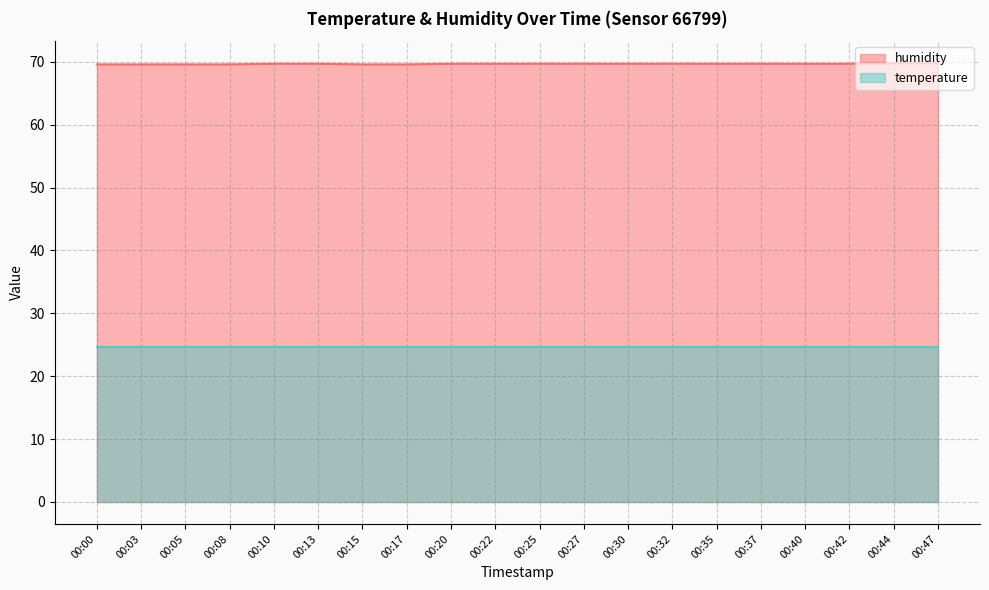

Read the value at 00:03.

69.6